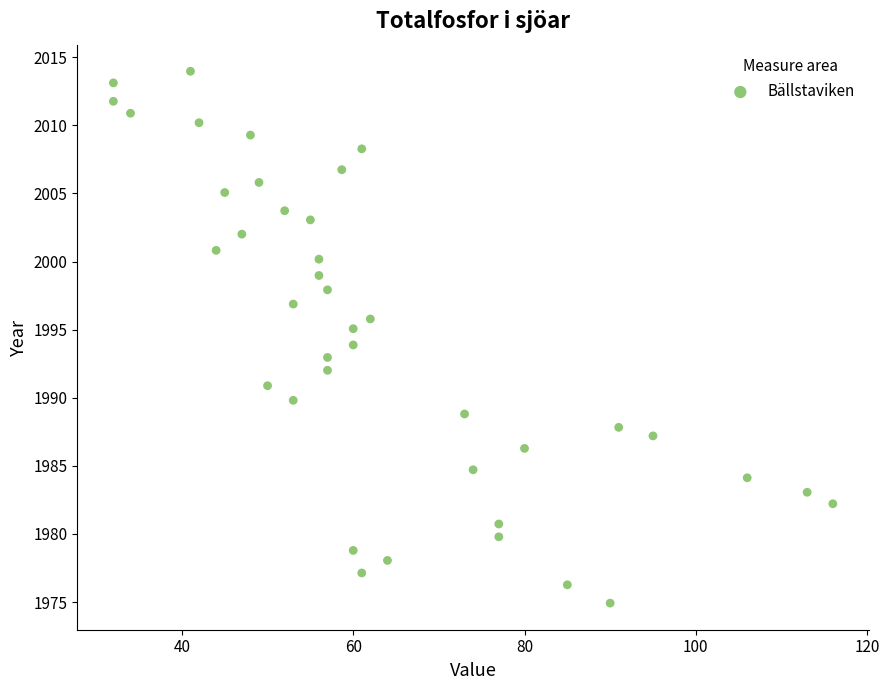

What is the range of Y values (max minus min)?

39.0